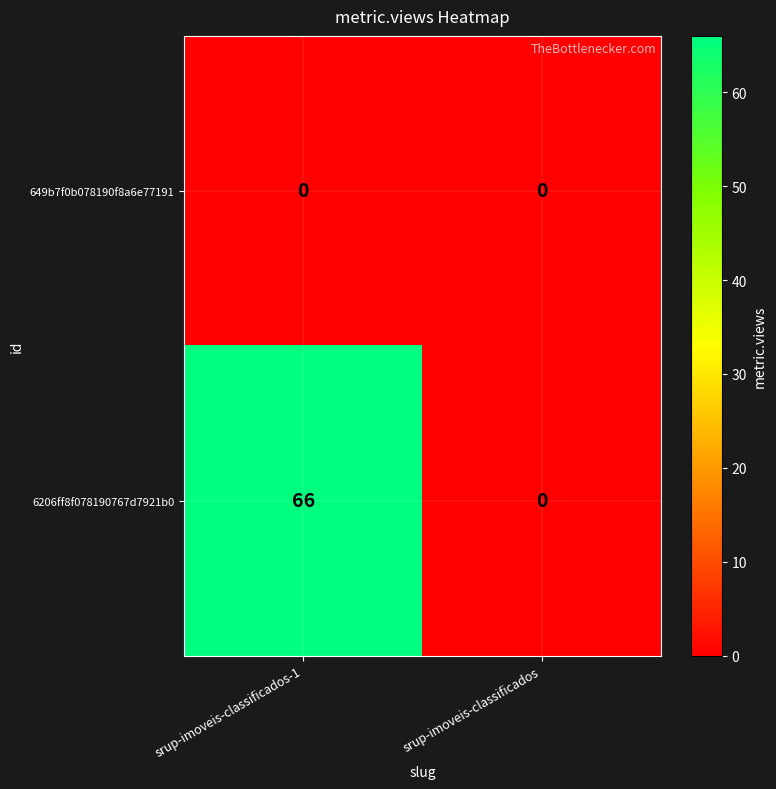

List the series in order of their overall mean, highest first.

6206ff8f078190767d7921b0, 649b7f0b078190f8a6e77191